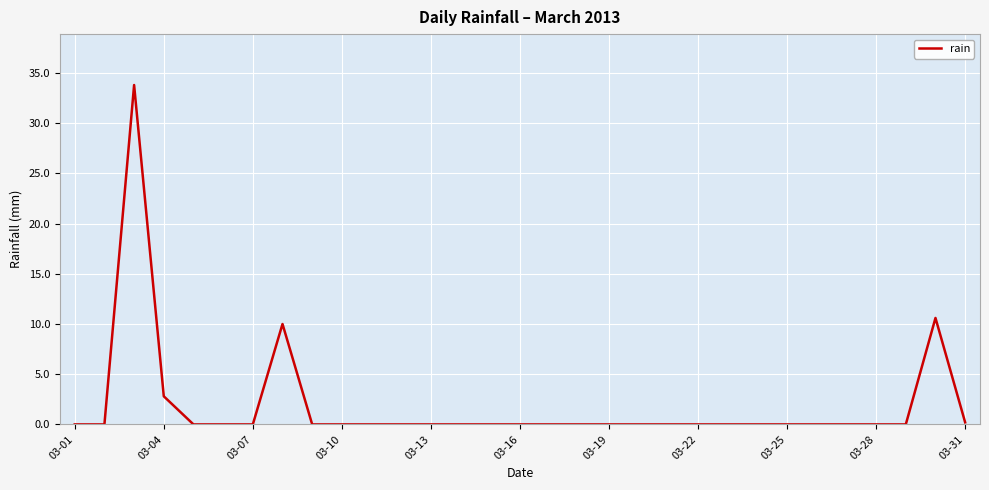

What is the difference between the maximum and minimum values?

33.8